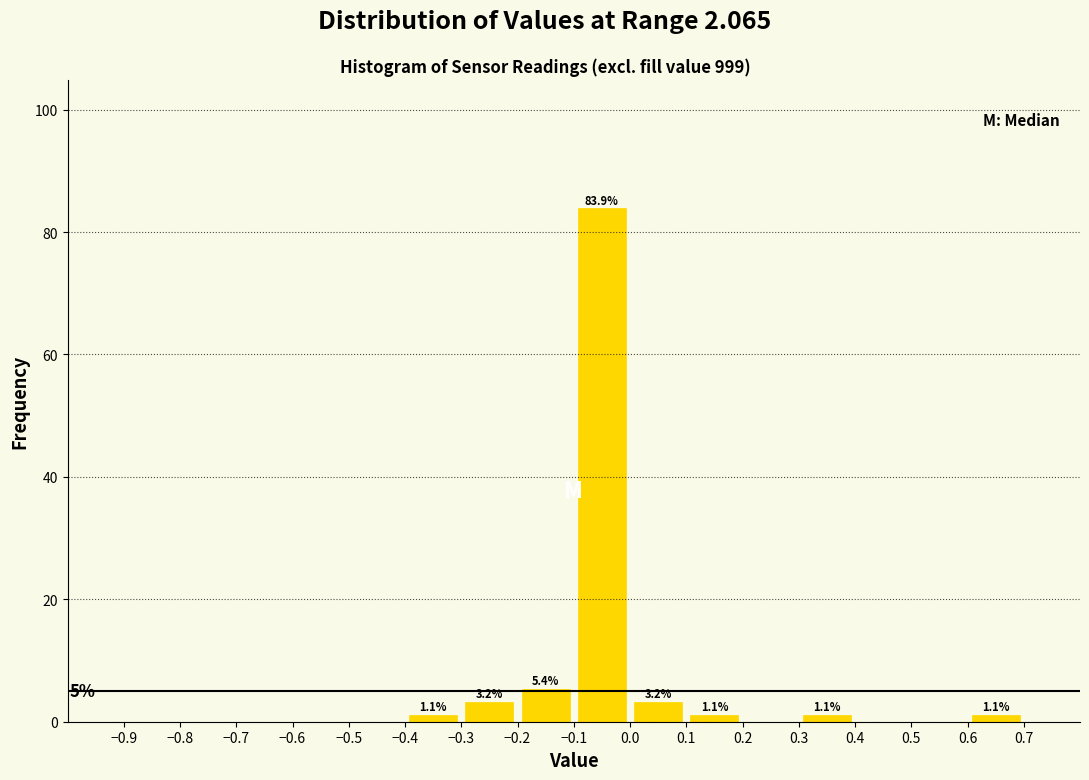

Which range on the x-axis has the tallest bar?

-0.1 to 0.0